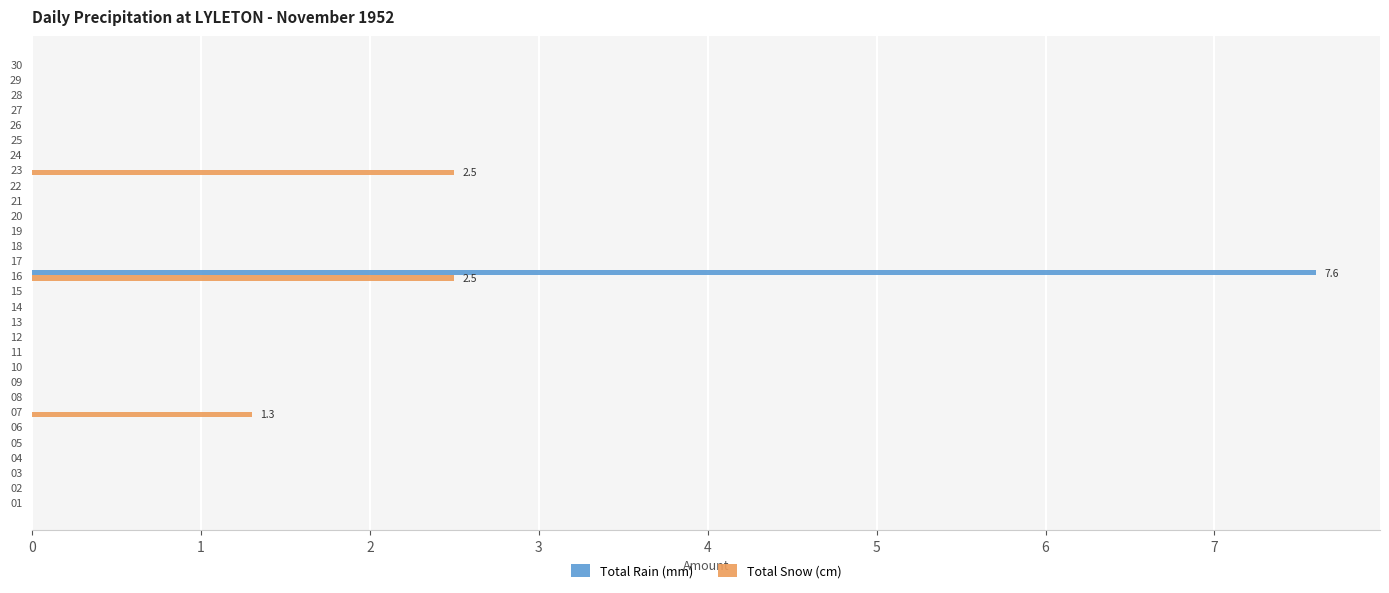

At which label is Total Snow (cm) closest to 1?

07